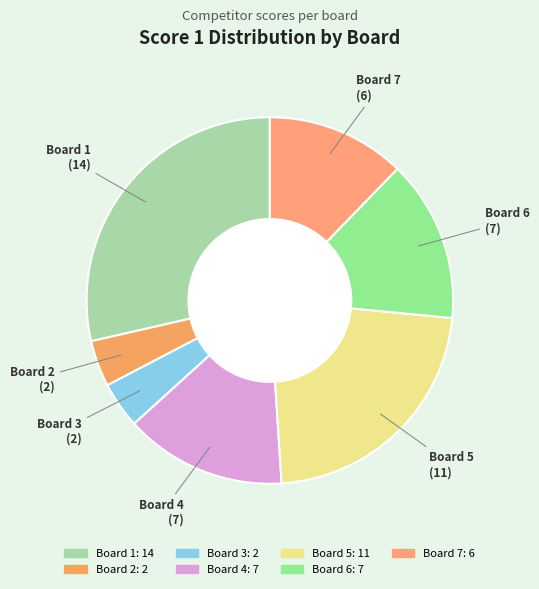

Which slice is the largest?

Board 1